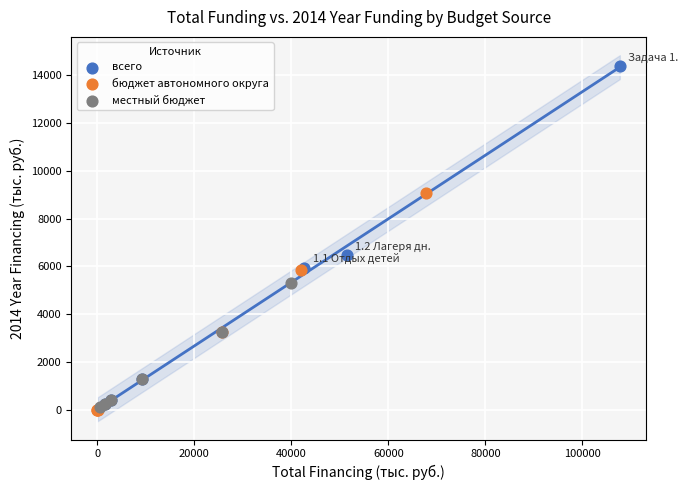

Which series reaches the maximum Y coordinate?

всего